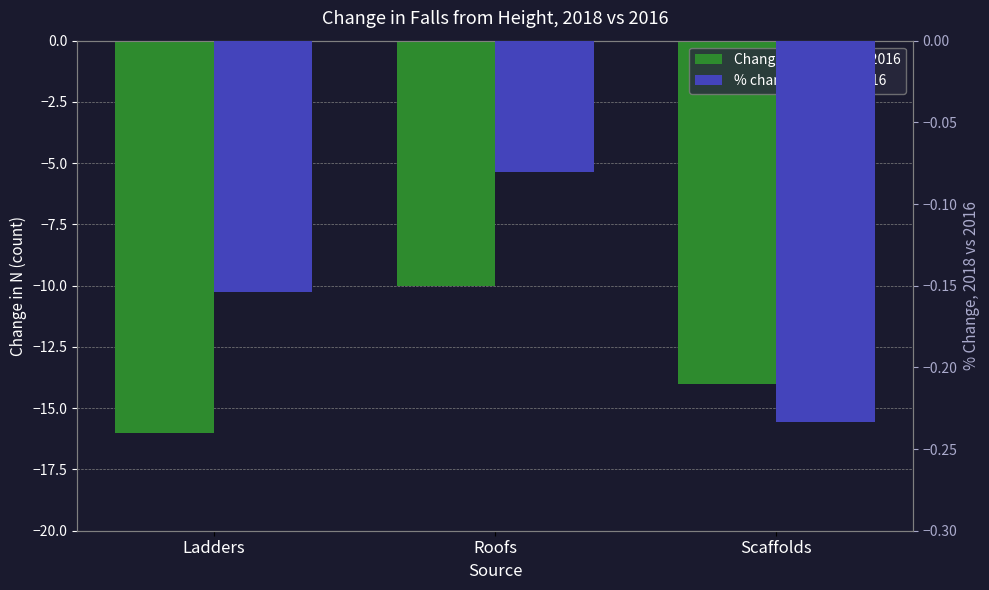

What is the maximum value for Change in N, 2018 vs 2016?

-10.0